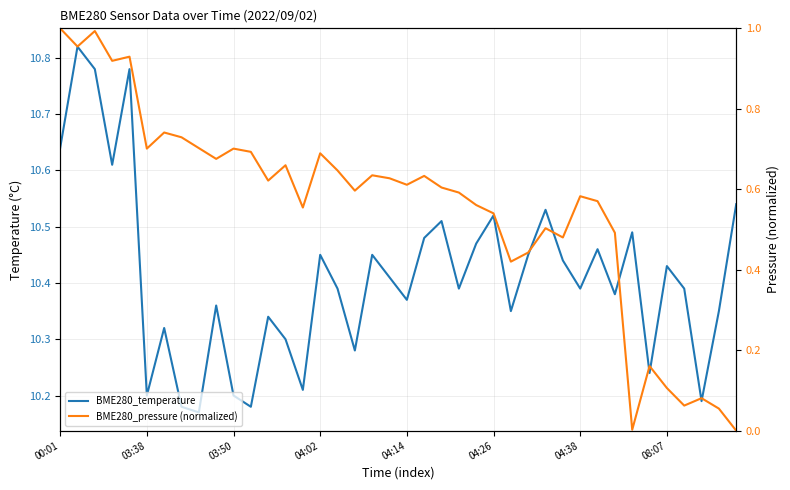

What is the total value across all series at 28?

11.0